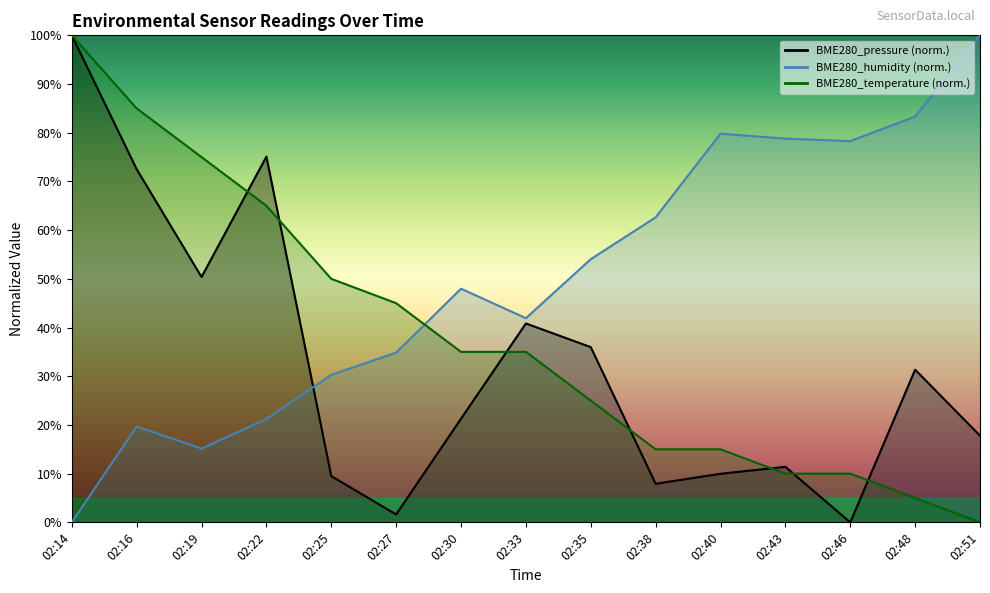

What is the difference between the BME280_pressure values at 02:19 and 02:38?

42.5